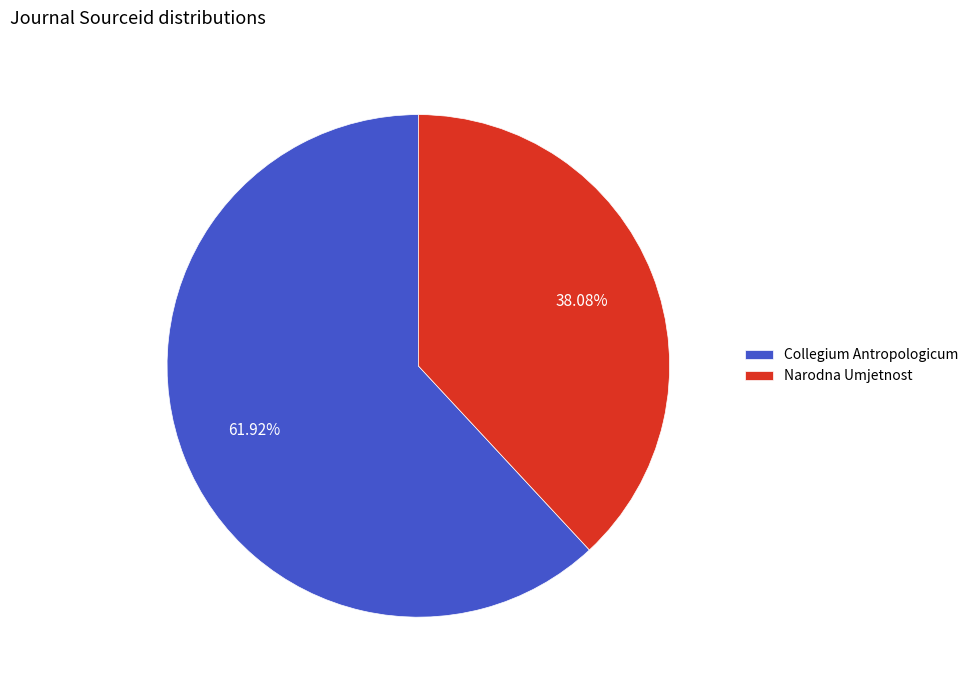

Between Collegium Antropologicum and Narodna Umjetnost, which is larger?

Collegium Antropologicum